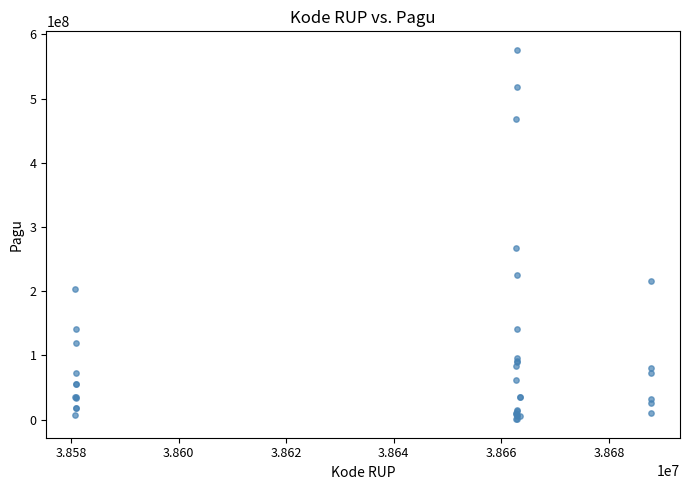

What Y value in the scatter plot is closest to 288340000?

266875000